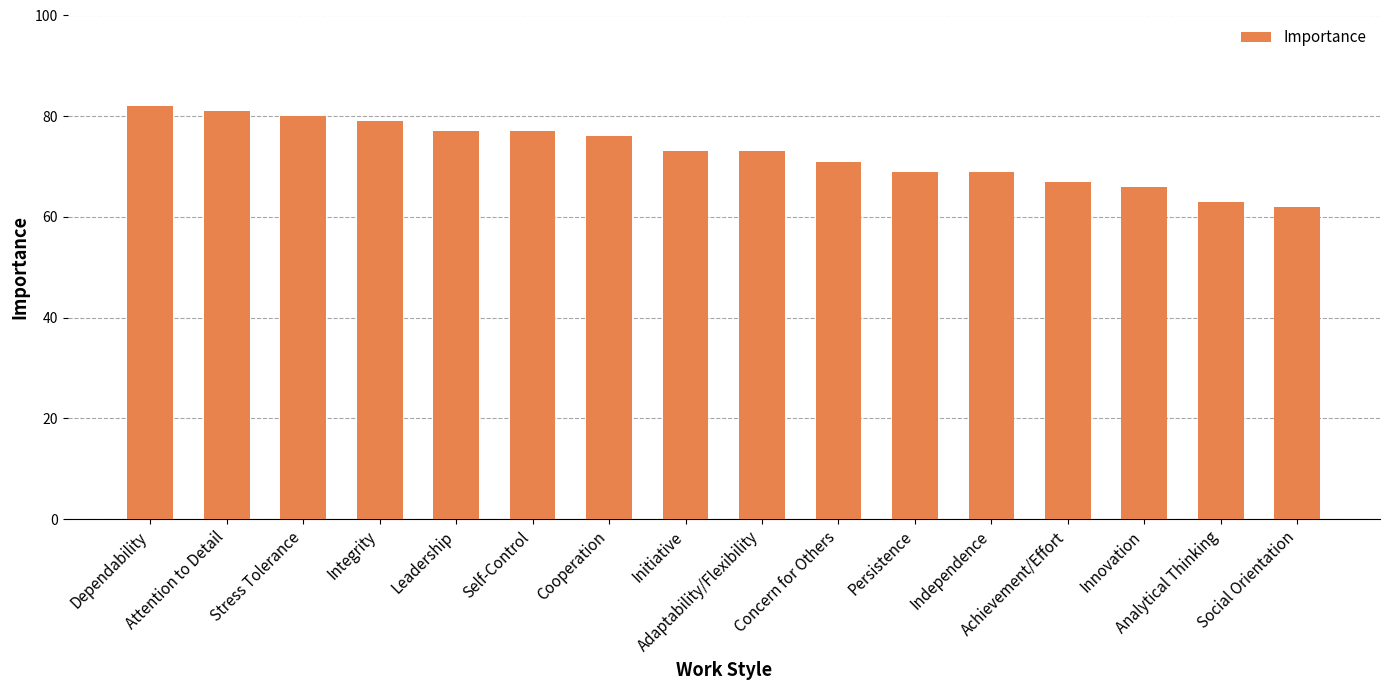

What position from the right is Persistence?

6